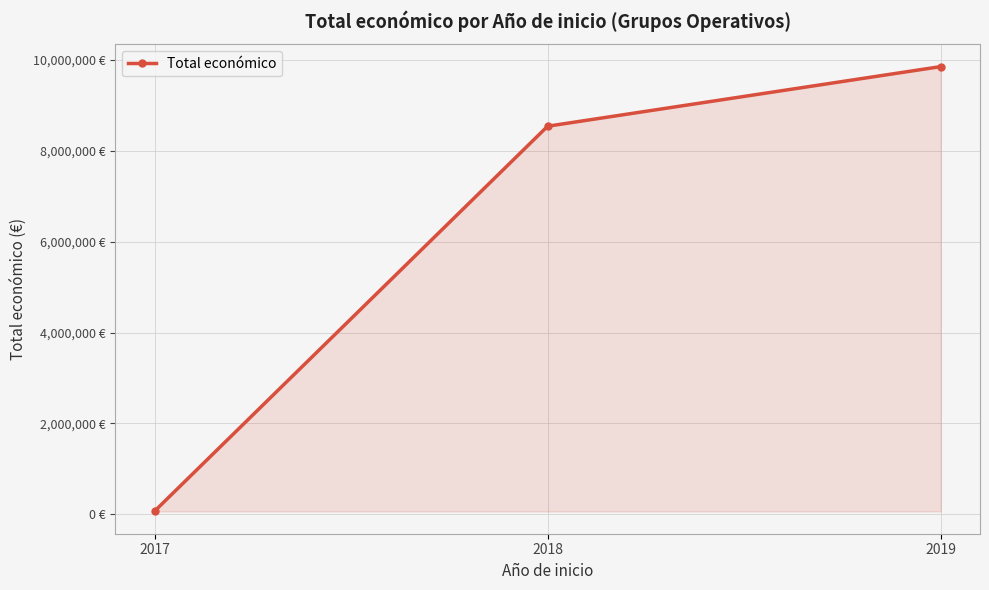

How many lines are shown in the chart?

1